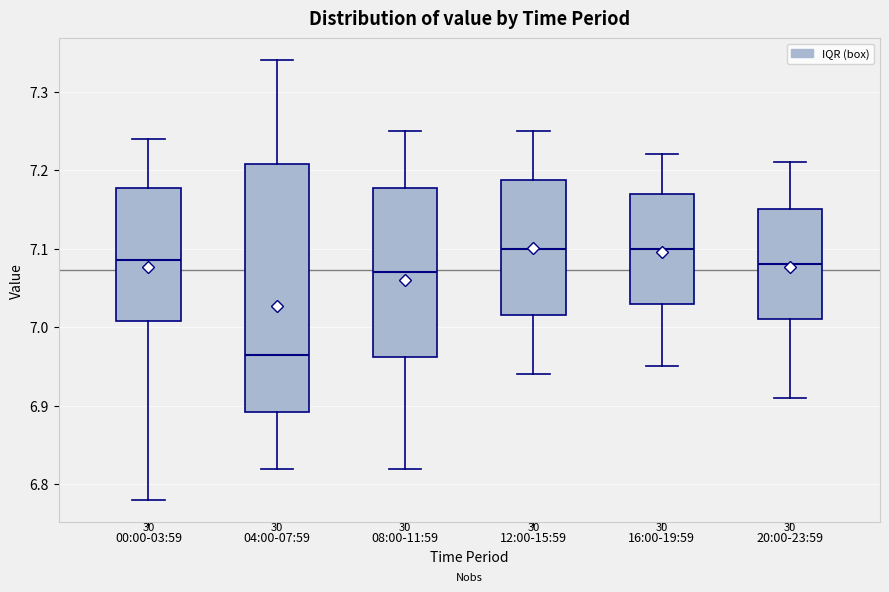

Reading left to right, transcribe this box plot: for each box, give where its median line is, the range the box spans, and where its two whiskers end, as read against the y-axis. The values are not printed on the chart, so give them approximately, as read against the axis.

00:00-03:59: median 7.09, box 7.01 to 7.18, whiskers 6.78 to 7.24
04:00-07:59: median 6.97, box 6.89 to 7.21, whiskers 6.82 to 7.34
08:00-11:59: median 7.07, box 6.96 to 7.18, whiskers 6.82 to 7.25
12:00-15:59: median 7.10, box 7.02 to 7.19, whiskers 6.94 to 7.25
16:00-19:59: median 7.10, box 7.03 to 7.17, whiskers 6.95 to 7.22
20:00-23:59: median 7.08, box 7.01 to 7.15, whiskers 6.91 to 7.21